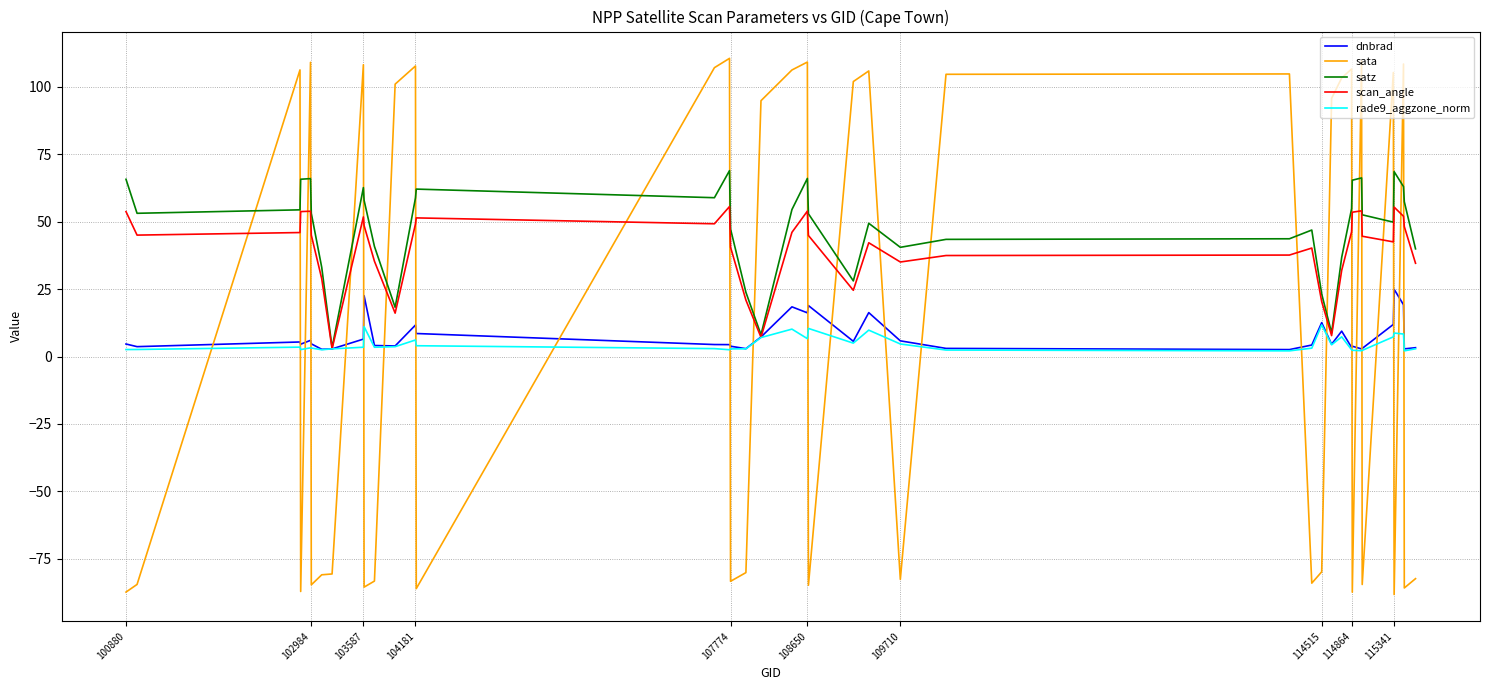

Which series ends up on top after the final intersection of sata and rade9_aggzone_norm?

rade9_aggzone_norm